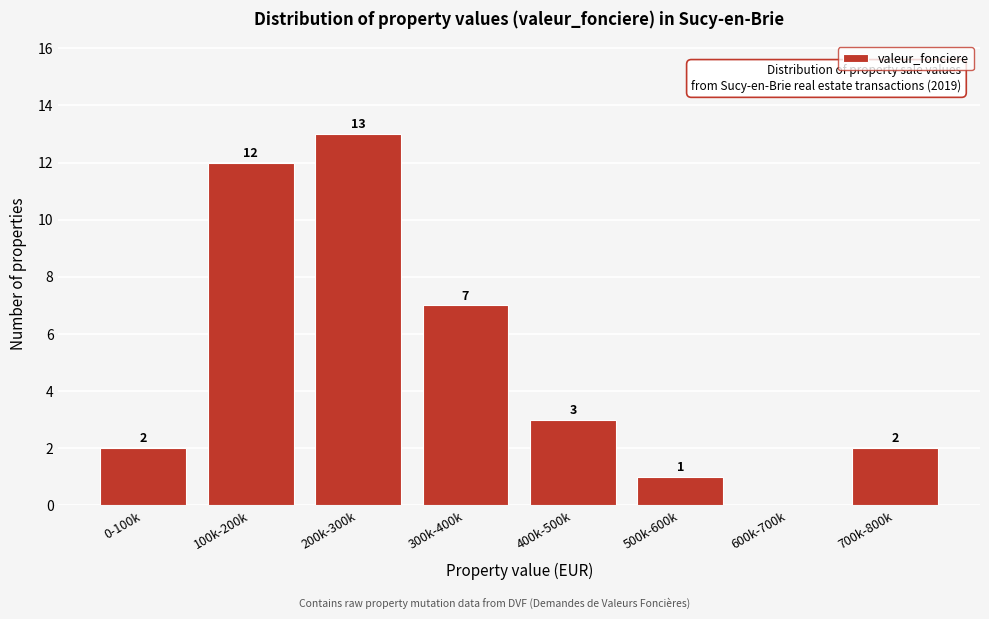

Reading left to right, extract all data points from this chart.

0-100k=2	100k-200k=12	200k-300k=13	300k-400k=7	400k-500k=3	500k-600k=1	600k-700k=0	700k-800k=2